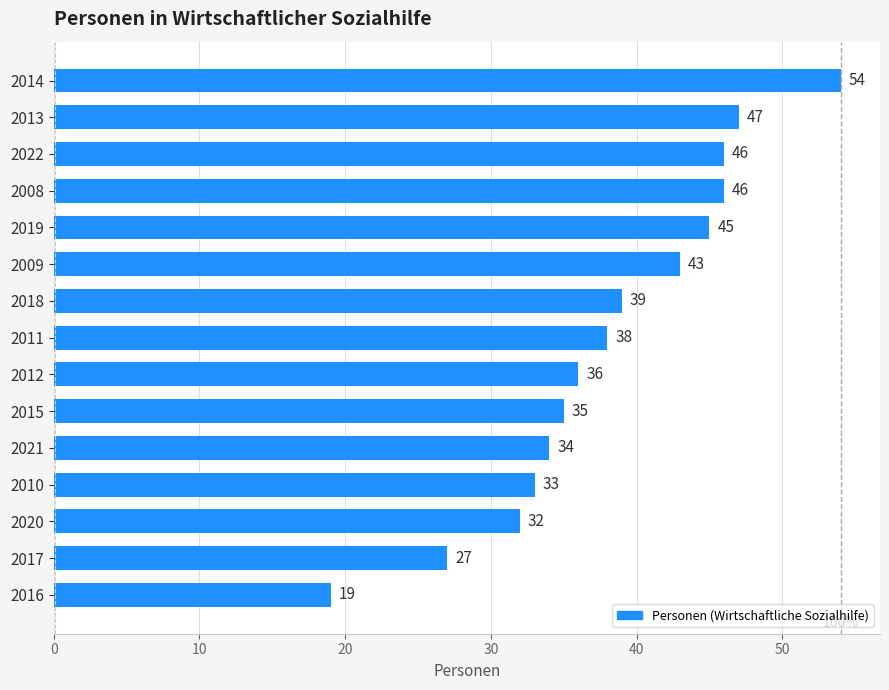

What is the value of the 7th bar from the top?

39